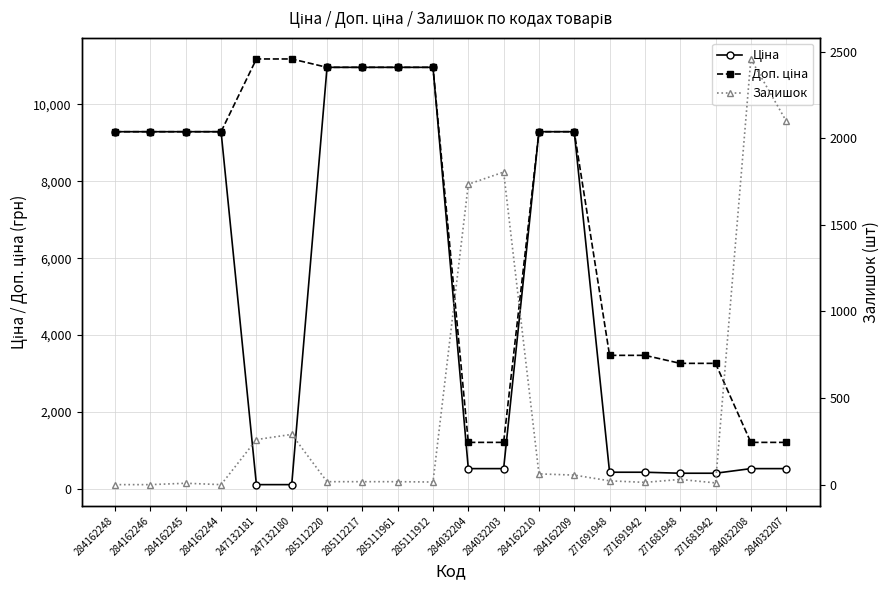

Rank the series by their maximum value, from highest to lowest.

Доп. ціна, Ціна, Залишок